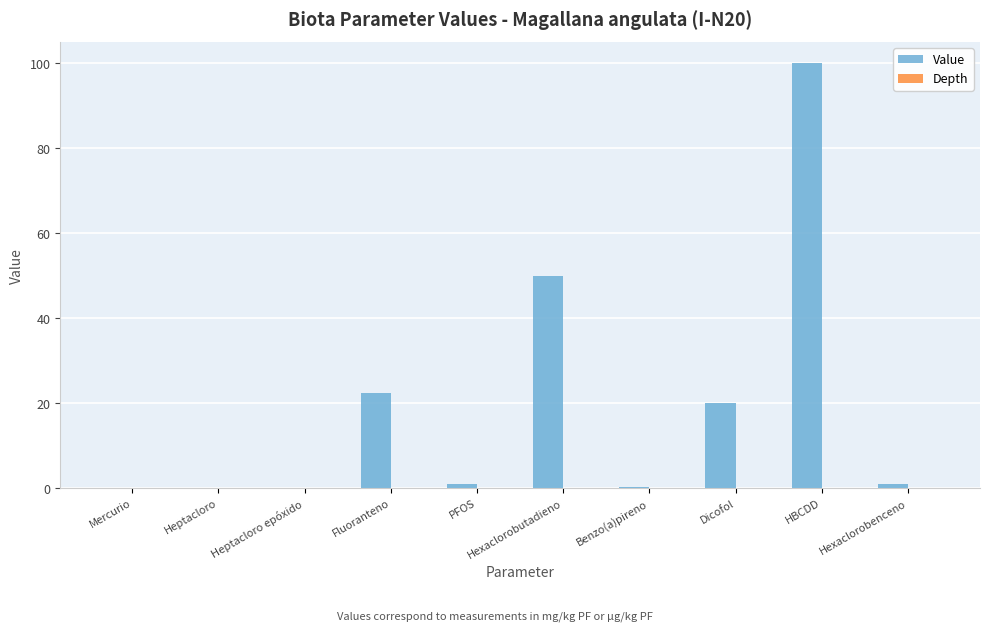

Approximately how many times larger is the value at Dicofol compared to Hexaclorobutadieno?

0.4